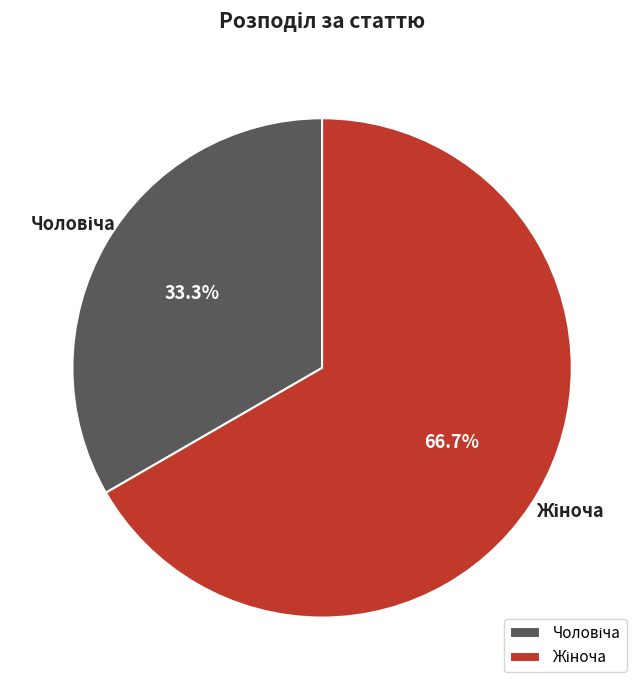

Is there any slice that represents more than half of the pie?

Yes